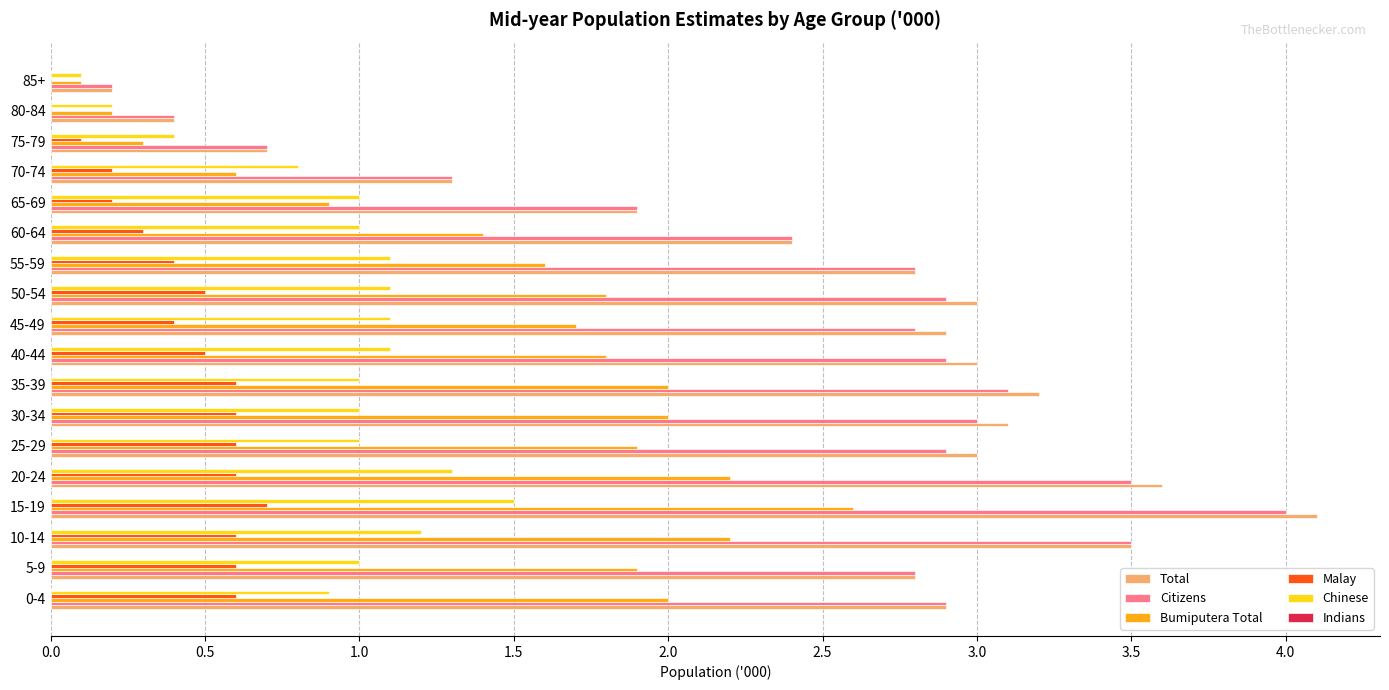

Where is Citizens nearest to the value 2?

65-69